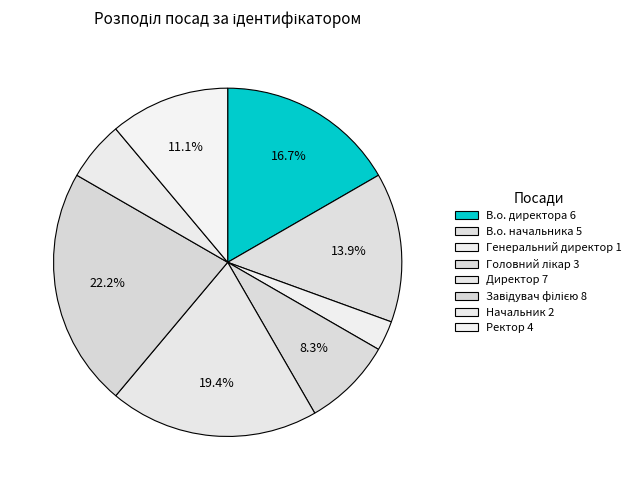

To the nearest percent, what is the average slice percentage?

12%